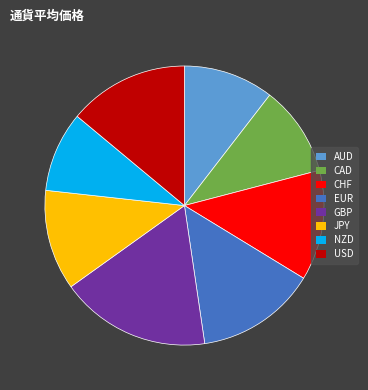

Is it true that GBP is 8% of the pie?

False